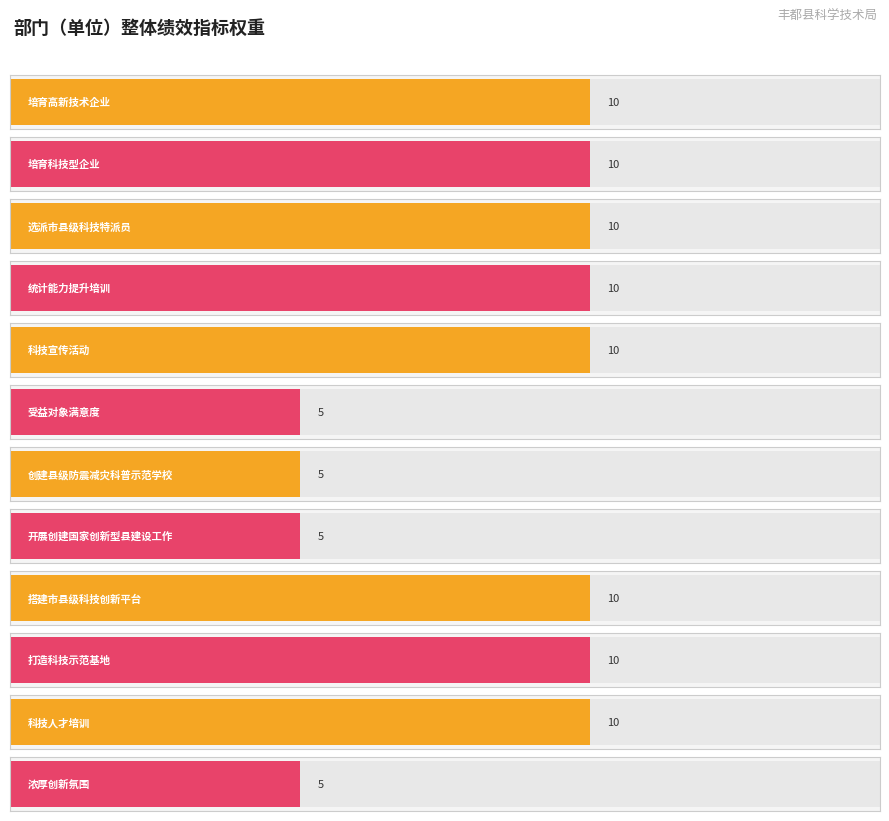

Rank the categories by value from highest to lowest.

培育高新技术企业, 培育科技型企业, 选派市县级科技特派员, 统计能力提升培训, 科技宣传活动, 搭建市县级科技创新平台, 打造科技示范基地, 科技人才培训, 受益对象满意度, 创建县级防震减灾科普示范学校, 开展创建国家创新型县建设工作, 浓厚创新氛围